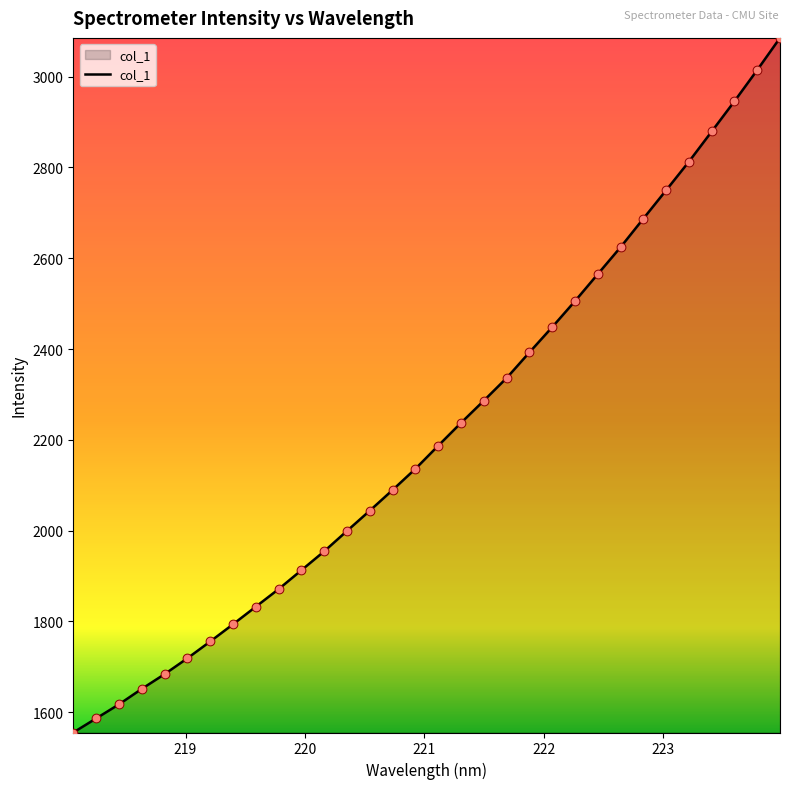

What is the maximum value shown in the chart?

3085.4